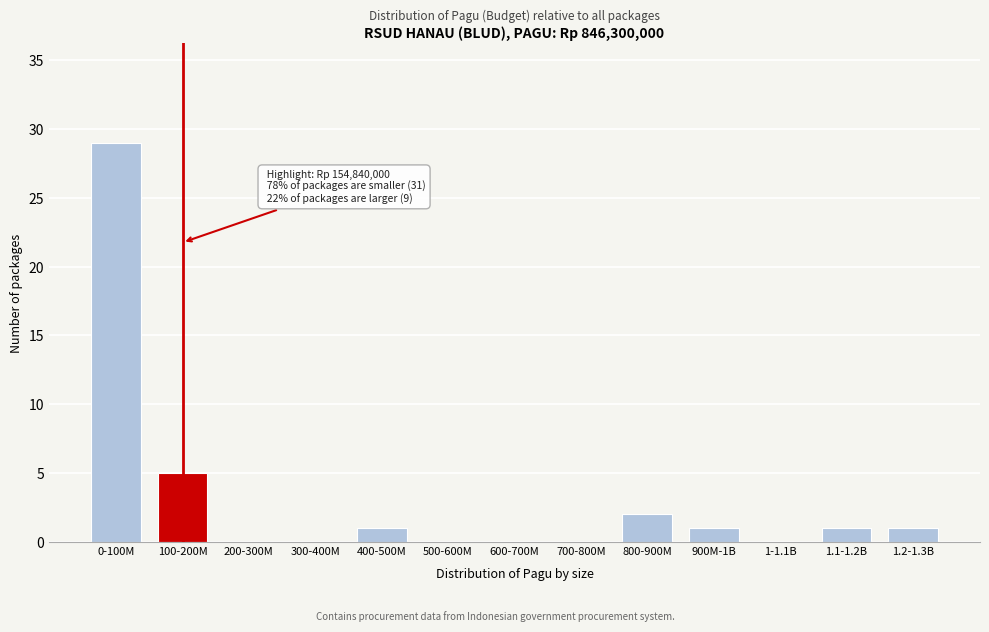

Reading right to left, transcribe all the data shown in this chart.

1.2-1.3B=1	1.1-1.2B=1	1-1.1B=0	900M-1B=1	800-900M=2	700-800M=0	600-700M=0	500-600M=0	400-500M=1	300-400M=0	200-300M=0	100-200M=5	0-100M=29